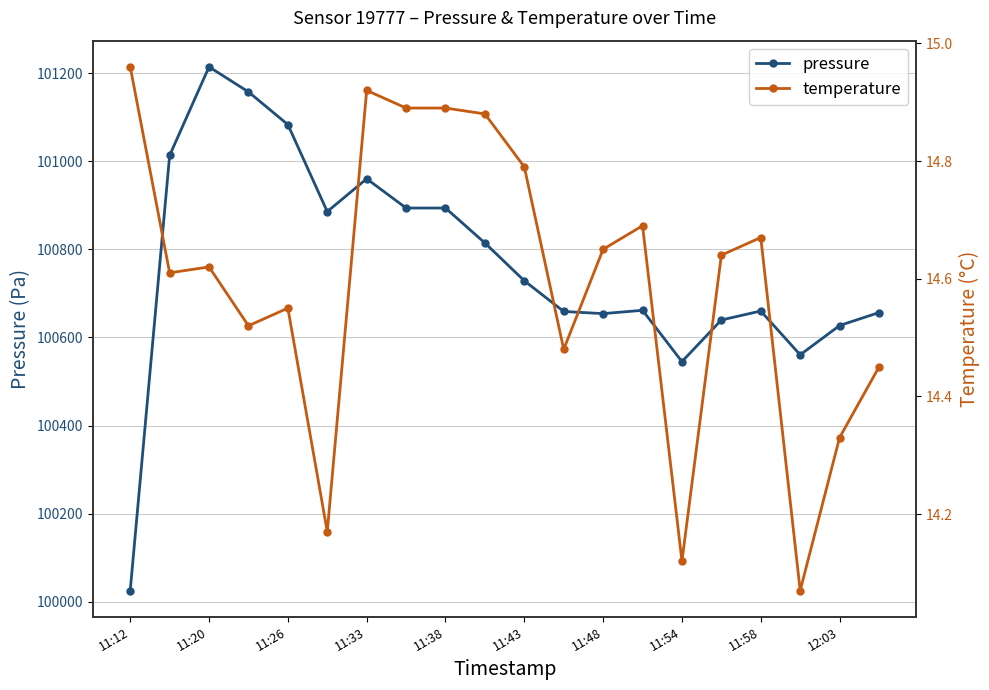

What is the difference between the second highest and minimum values in the temperature series?

0.8